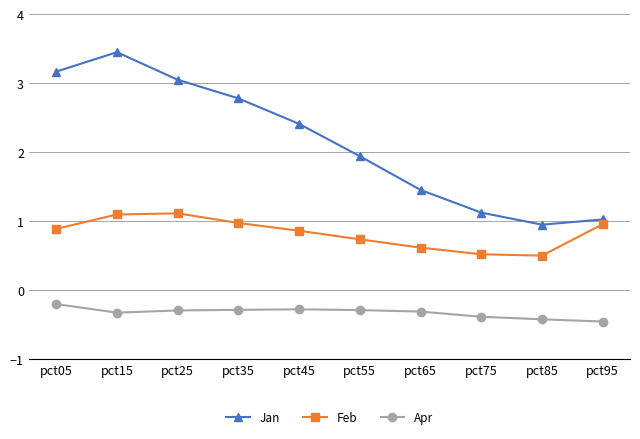

Rank the series at pct75 from highest to lowest value.

Jan, Feb, Apr